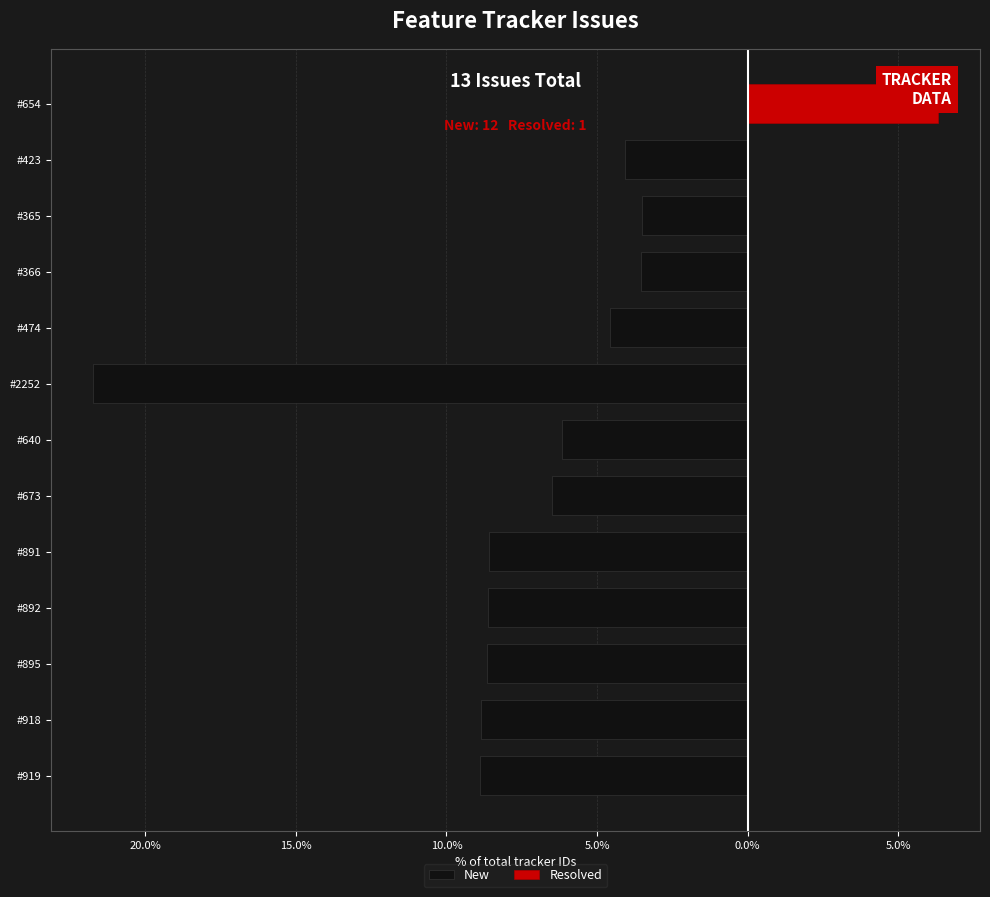

Is the value of New at #918 greater than the value of Resolved at #640?

No